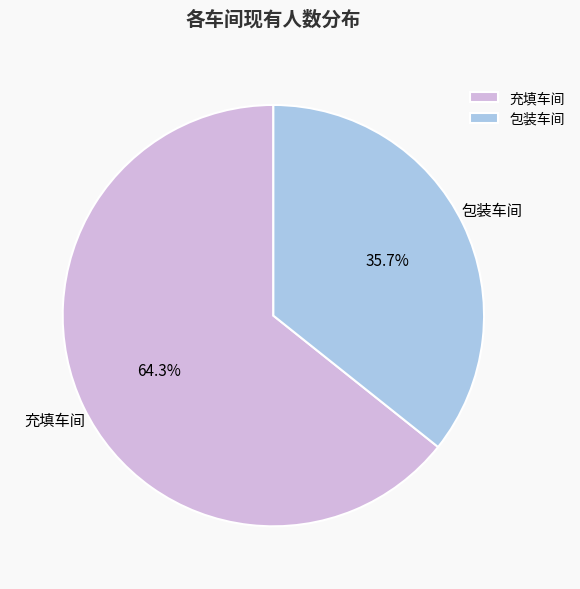

Which slice represents more than half of the pie?

充填车间